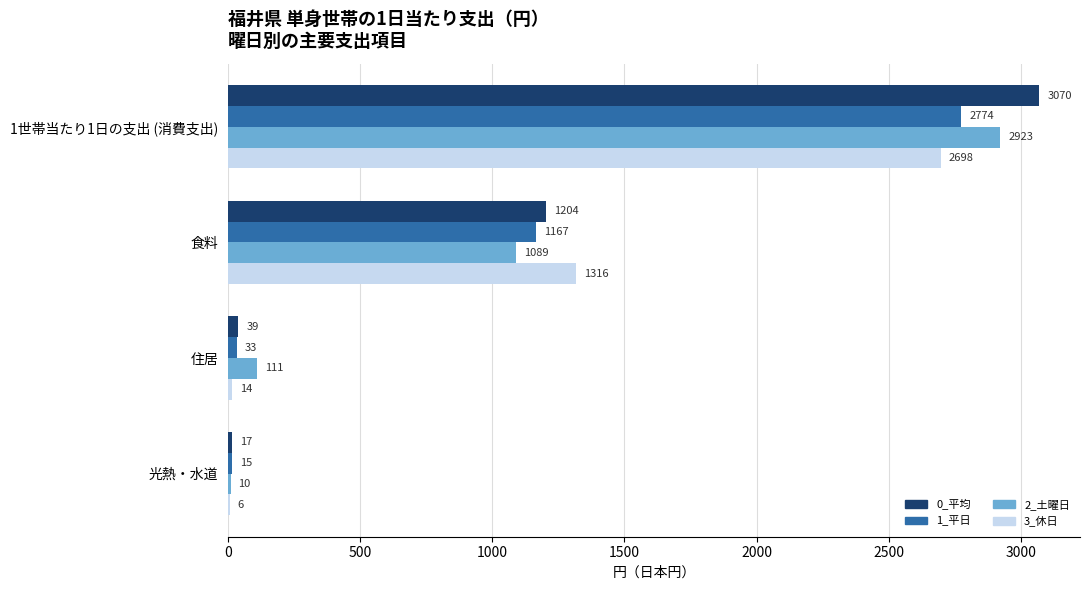

Count the number of categories in the chart.

4